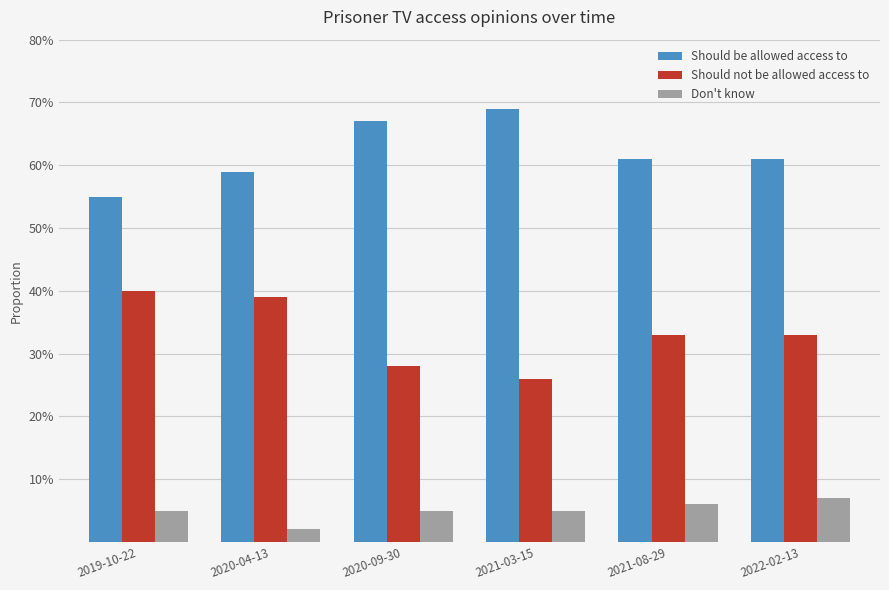

Are the bars grouped side by side (vs. stacked)?

Yes